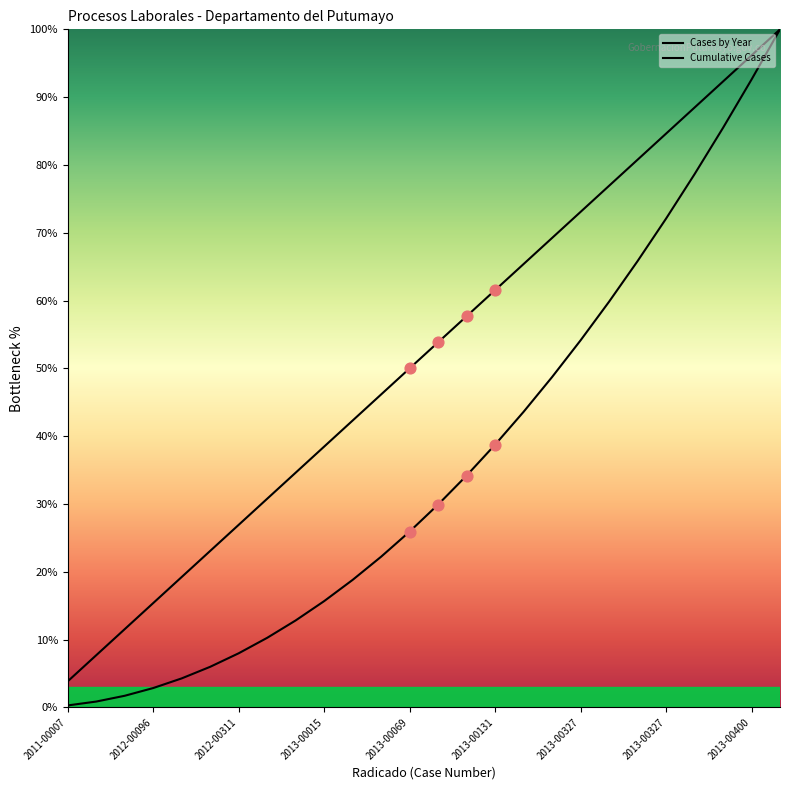

Which series has the largest total across all categories?

Cases by Year